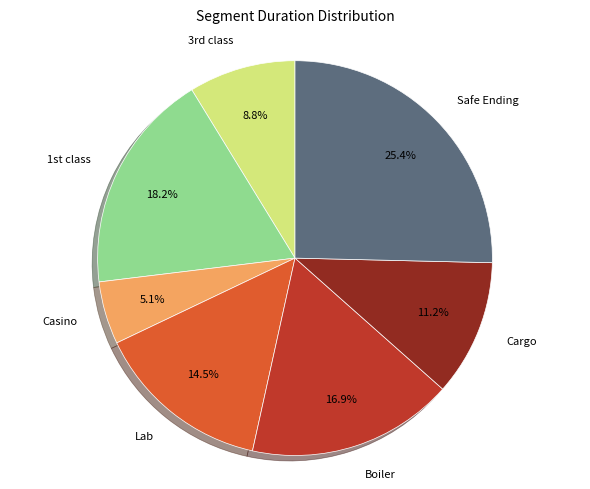

Is there a majority slice in this chart?

No